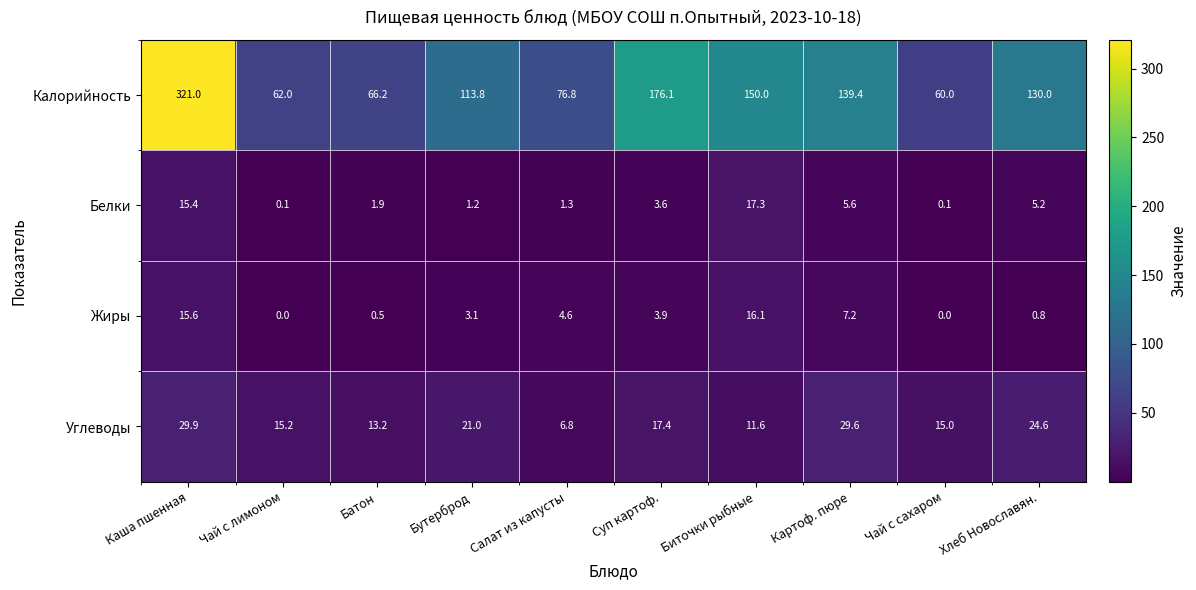

True or false: Углеводы has a value of 6.8 at Салат из капусты.

True